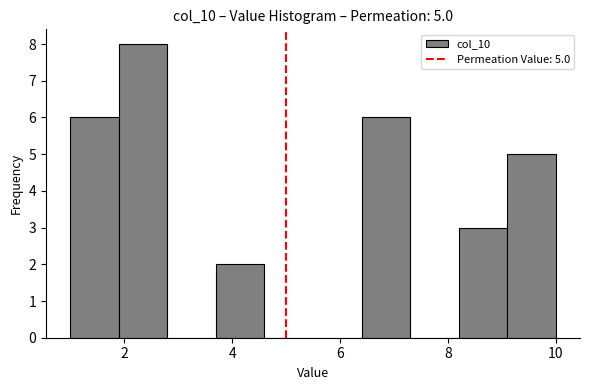

Which range on the x-axis has the tallest bar?

1.9 to 2.8